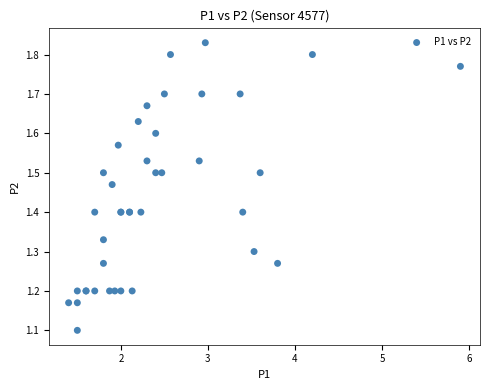

What Y value in the scatter plot is closest to 1?

1.1